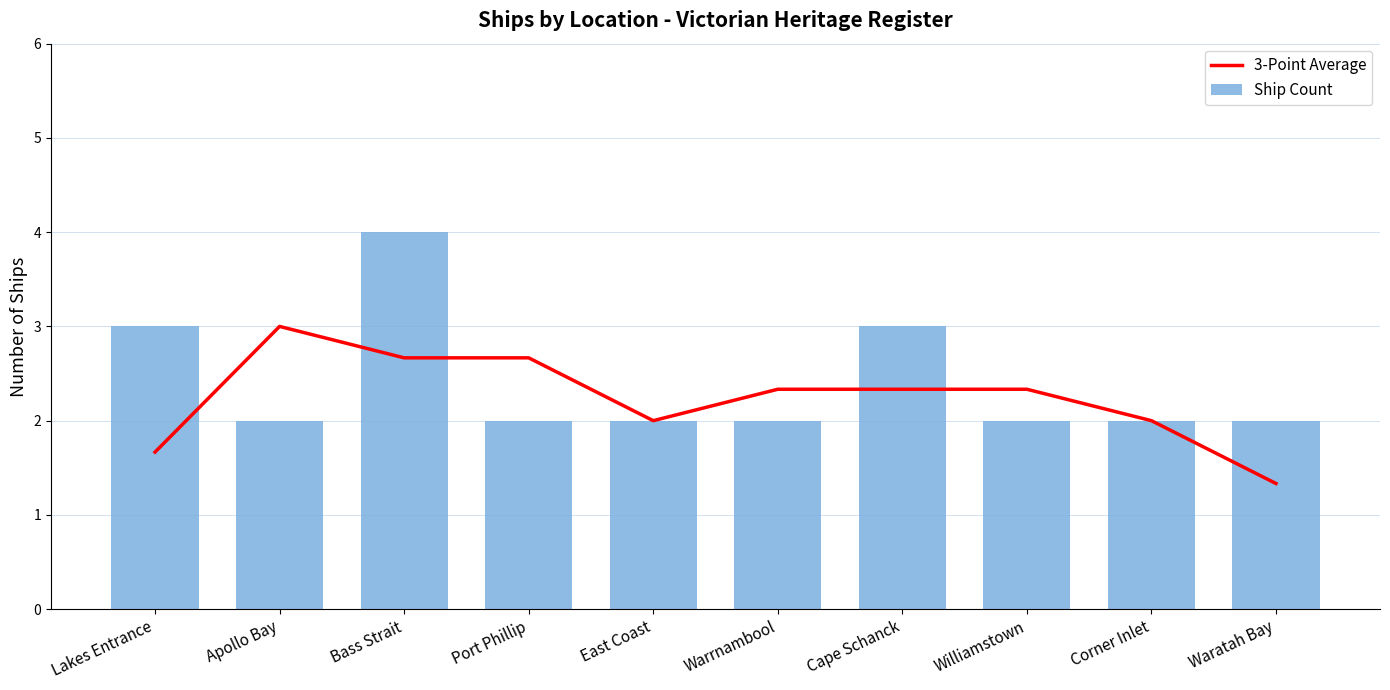

Which series changed the most between Warrnambool and Waratah Bay?

3-Point Average